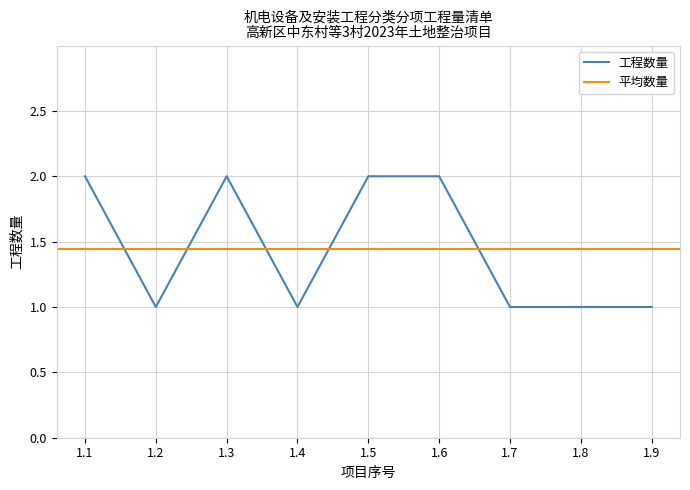

The 水泵设备购安 series shows 3 at 1.9. True or false?

False